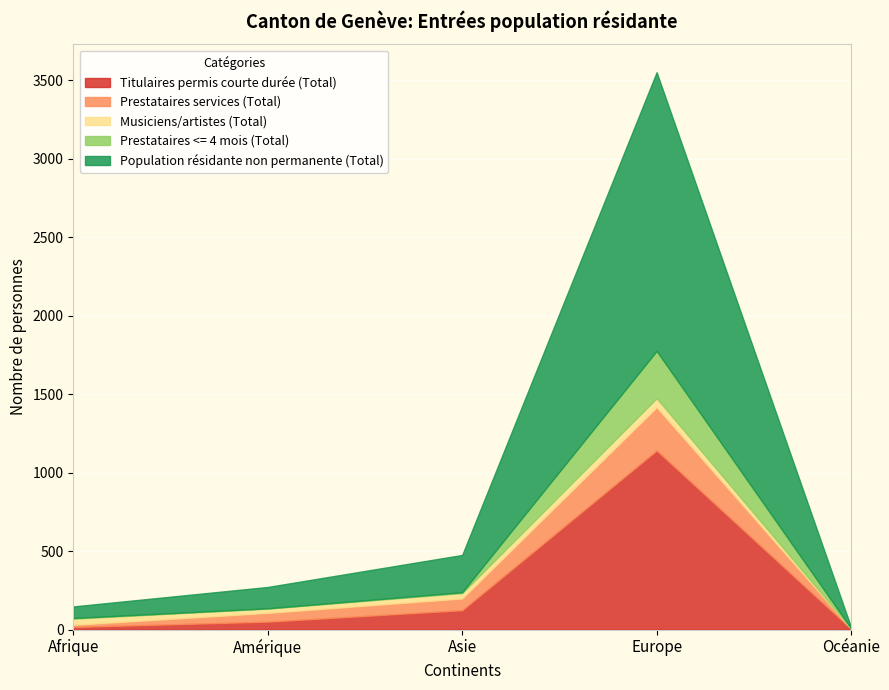

What is the sum of all Musiciens/artistes (Total) values?

158